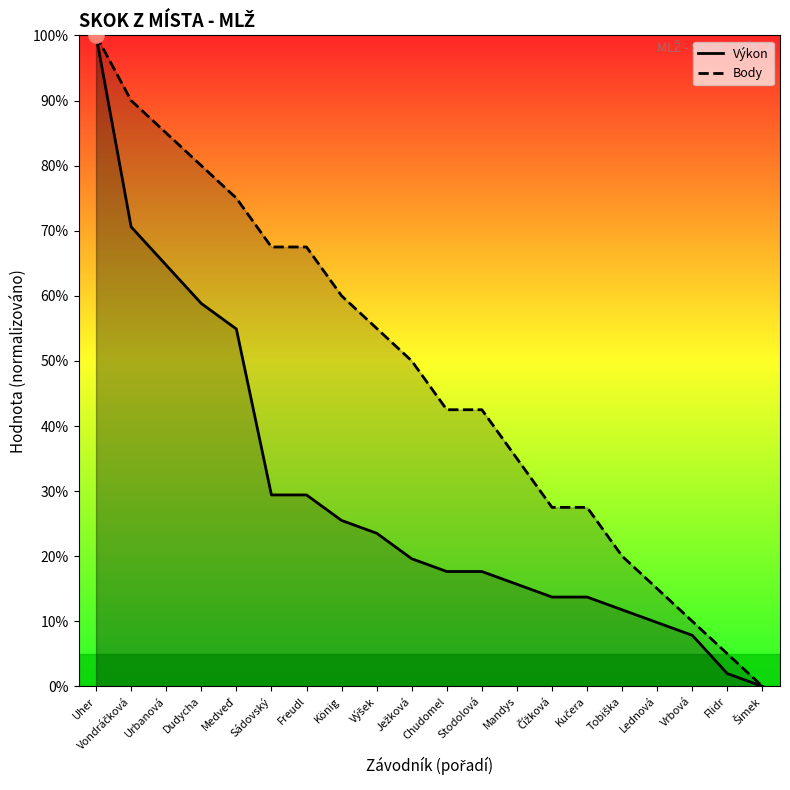

What is the total value across all series at Mandys?

50.7